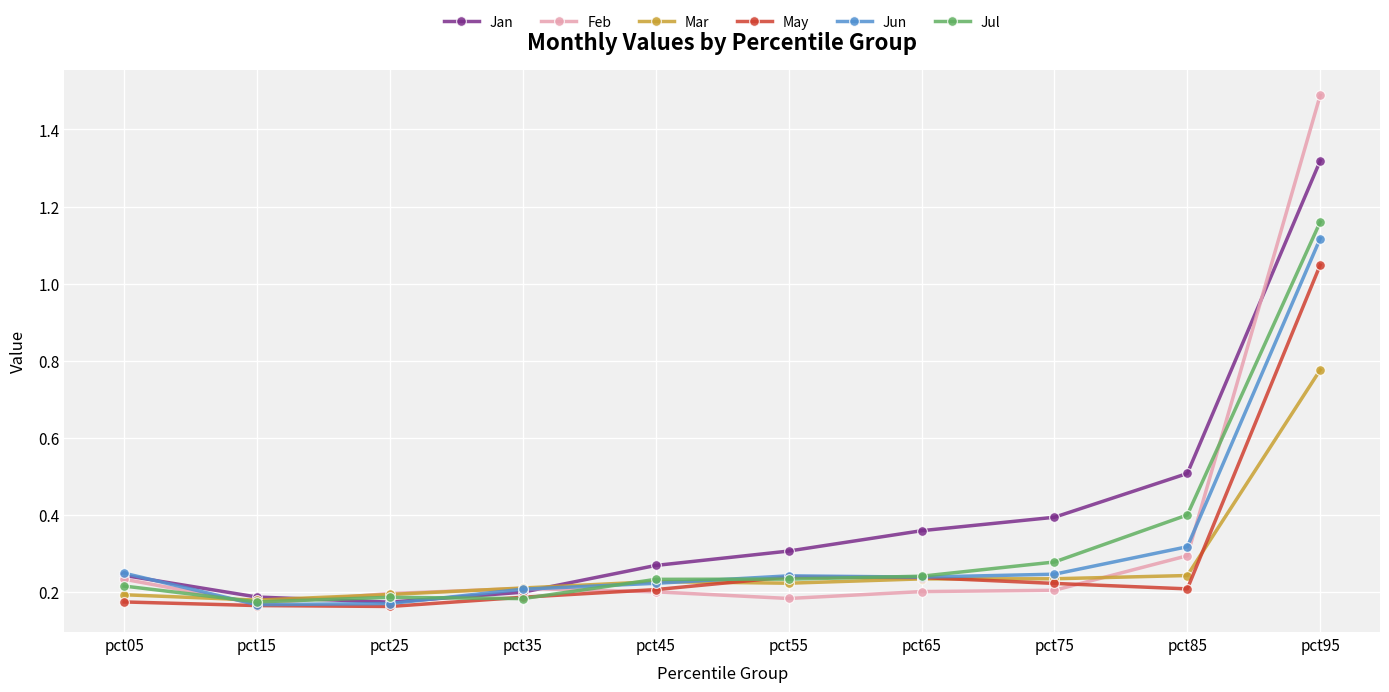

True or false: Jul has a value of 0.4 at pct85.

True